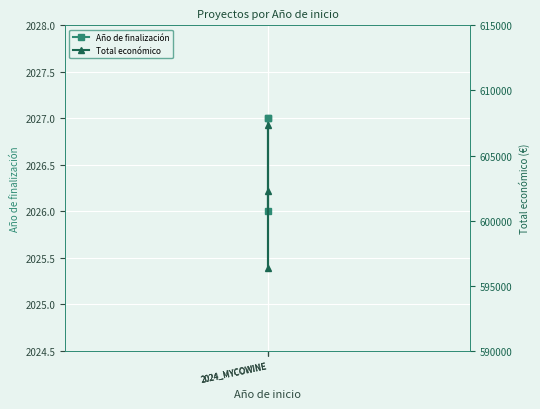

What are all the series names shown in the legend?

Año de finalización, Total económico